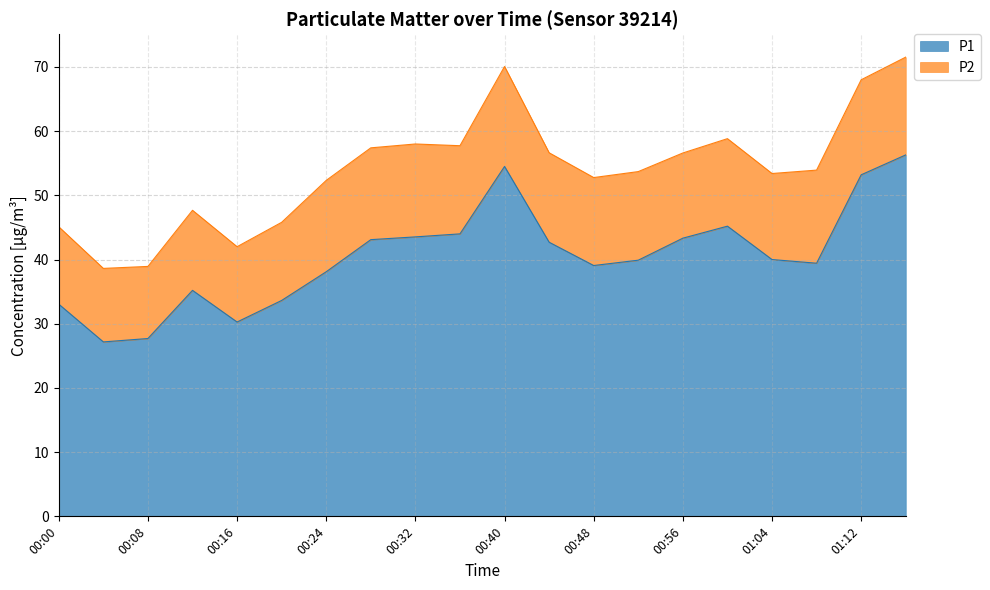

True or false: the data has more than 1 interior local peaks.

True